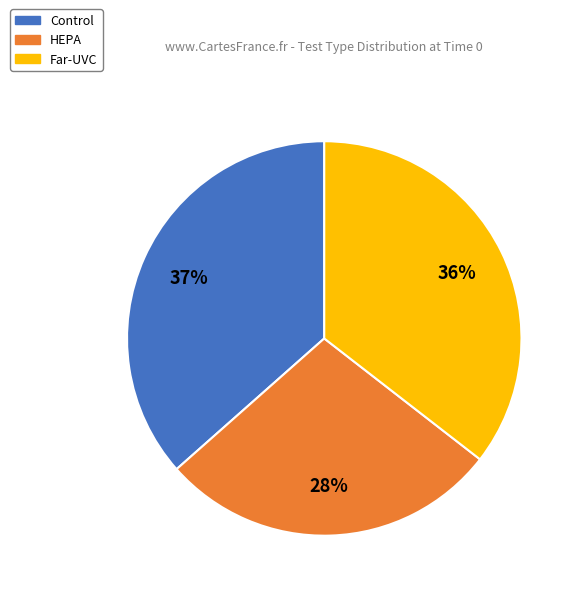

Does Far-UVC account for over 50% of the chart?

No